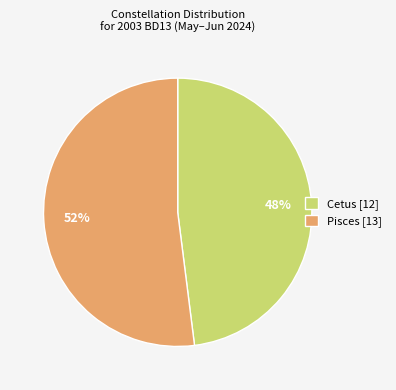

To the nearest percent, what is the difference between the largest and smallest slice percentages?

4%